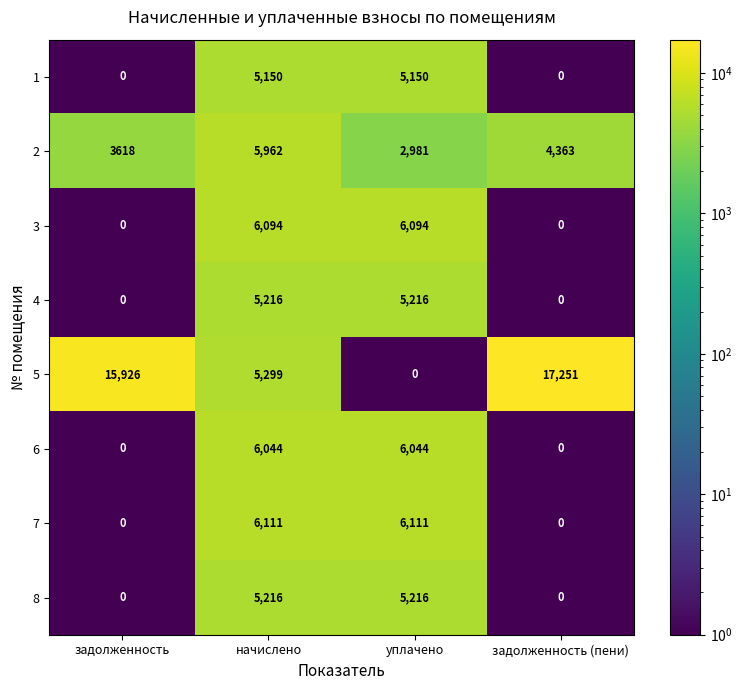

The value of 5 at уплачено is 0. True or false?

True